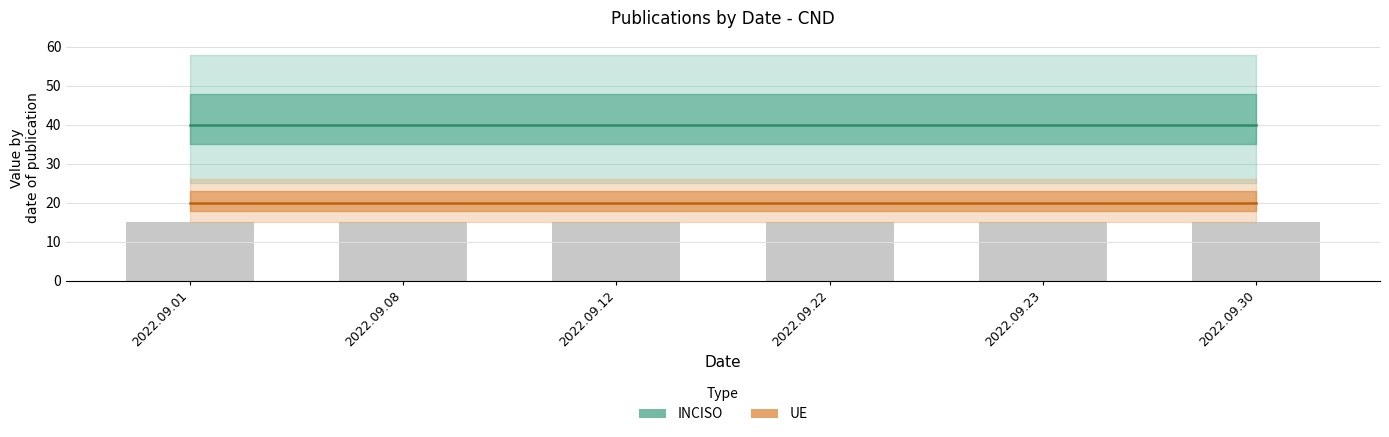

At which category does the chart reach its minimum across all series?

2022.09.01